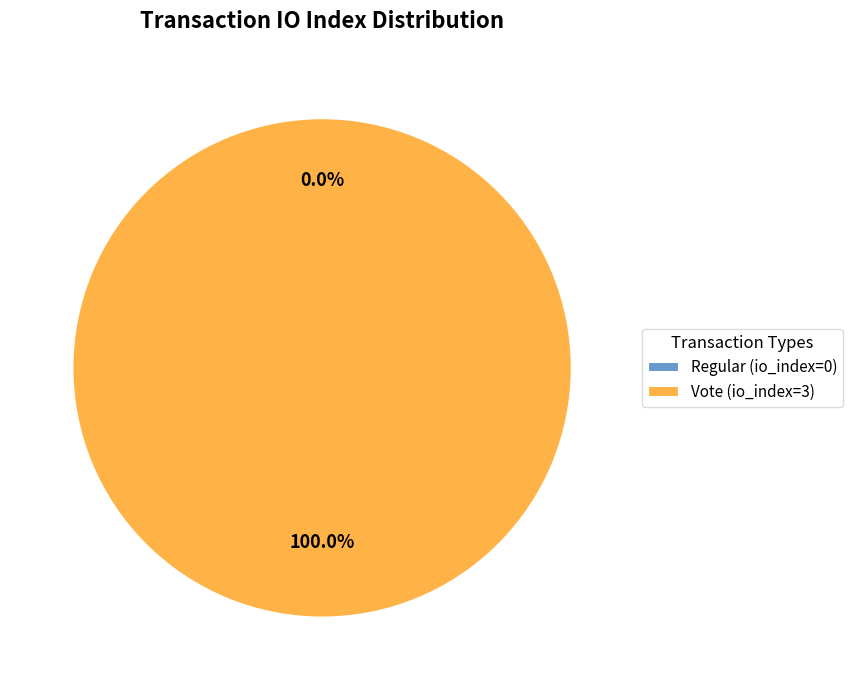

To the nearest percent, what is the combined percentage of Regular (io_index=0) and Vote (io_index=3)?

100%